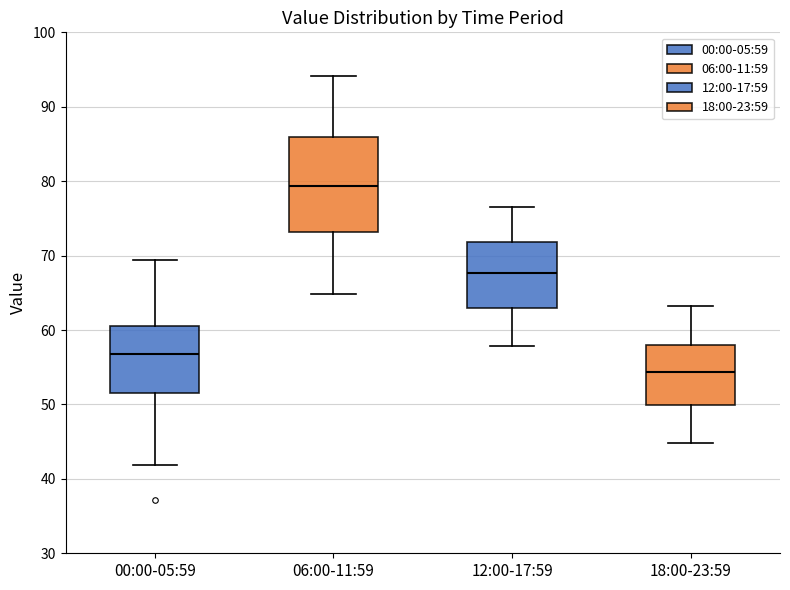

Reading left to right, read every box against the y-axis: the position of its median line, the range the box covers, and the ends of its whiskers. The values are not printed on the chart, so give them approximately, as read against the axis.

00:00-05:59: median 57, box 52 to 61, whiskers 42 to 69
06:00-11:59: median 79, box 73 to 86, whiskers 65 to 94
12:00-17:59: median 68, box 63 to 72, whiskers 58 to 77
18:00-23:59: median 54, box 50 to 58, whiskers 45 to 63